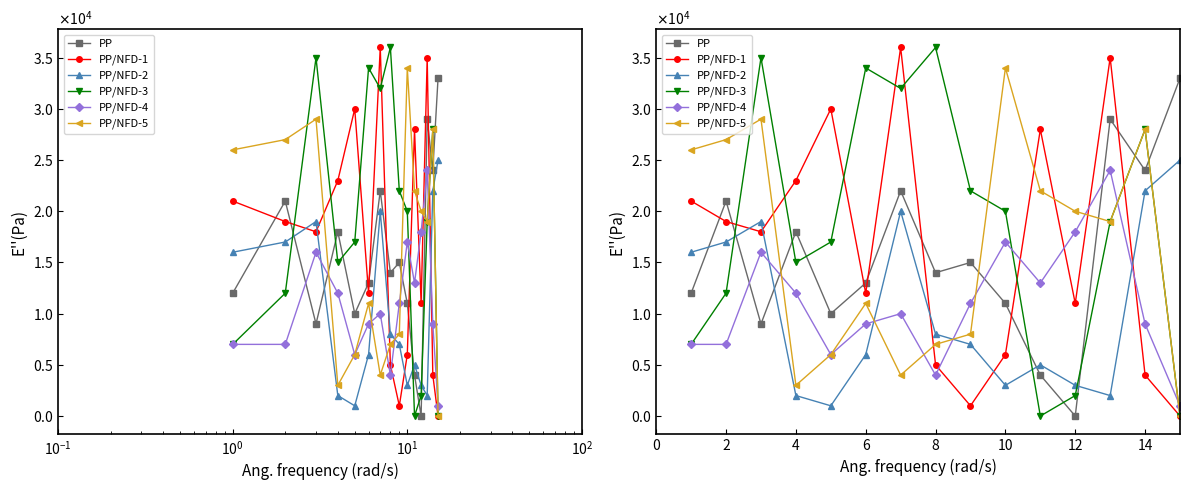

The PP/NFD-2 series shows 11036 at 8. True or false?

False